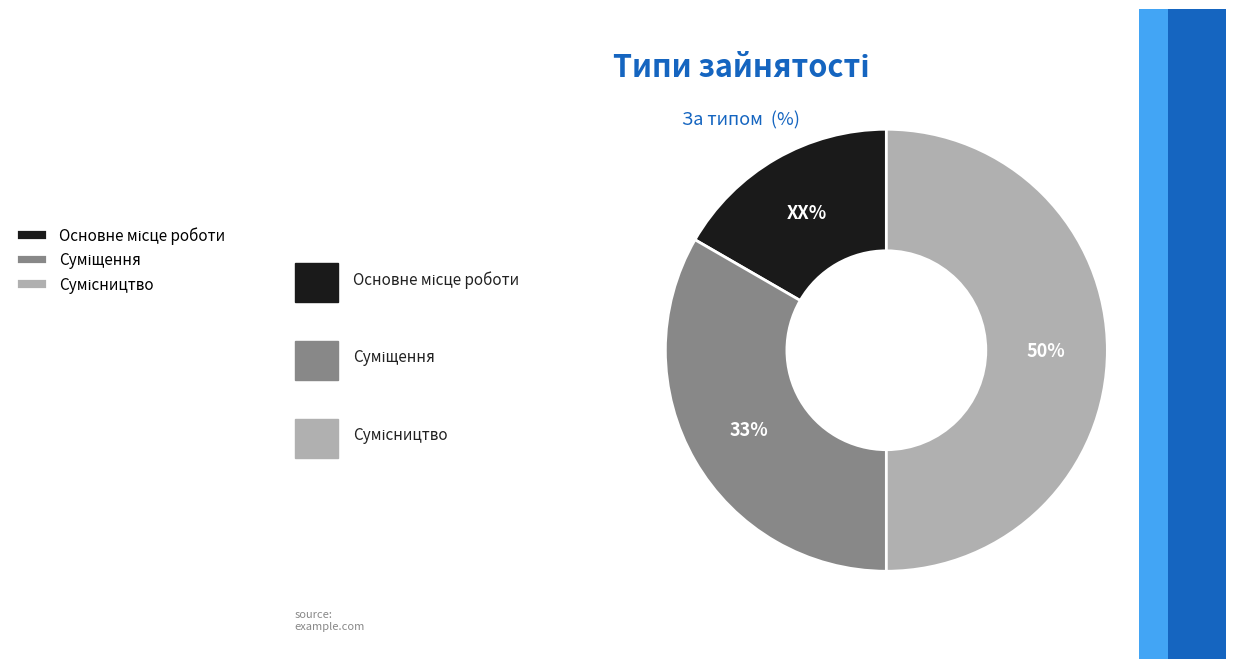

Count the number of slices in the pie.

3